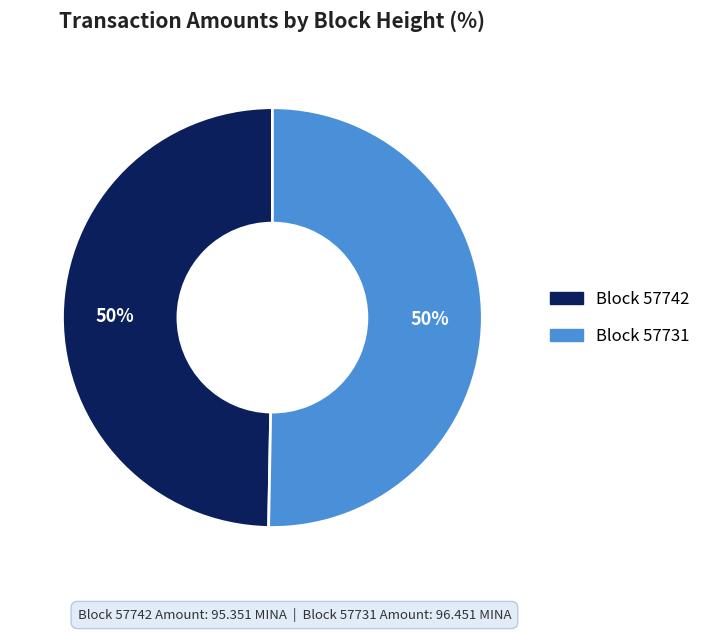

To the nearest percent, what is the average slice percentage?

50%